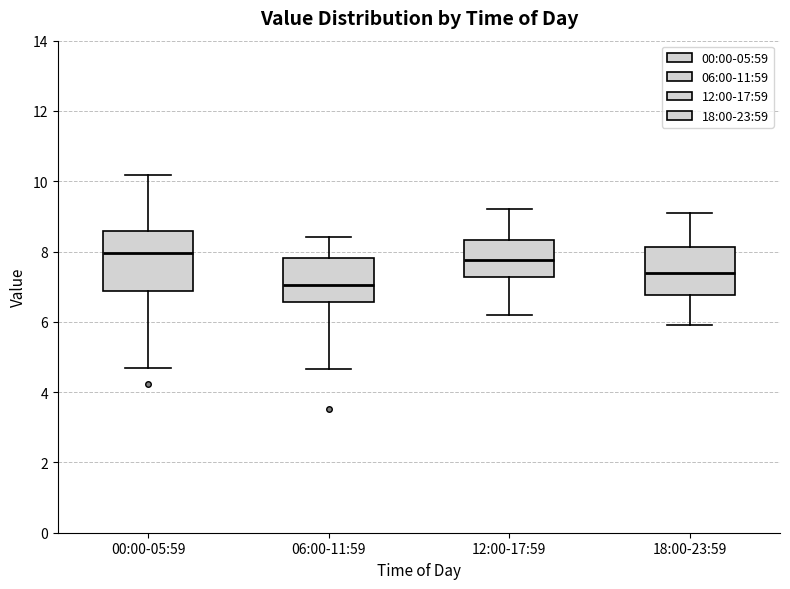

Reading left to right, transcribe this box plot: for each box, give where its median line is, the range the box spans, and where its two whiskers end, as read against the y-axis. The values are not printed on the chart, so give them approximately, as read against the axis.

00:00-05:59: median 8.0, box 6.8 to 8.6, whiskers 4.8 to 10.2
06:00-11:59: median 7.0, box 6.6 to 7.8, whiskers 4.6 to 8.4
12:00-17:59: median 7.8, box 7.2 to 8.4, whiskers 6.2 to 9.2
18:00-23:59: median 7.4, box 6.8 to 8.2, whiskers 6.0 to 9.2